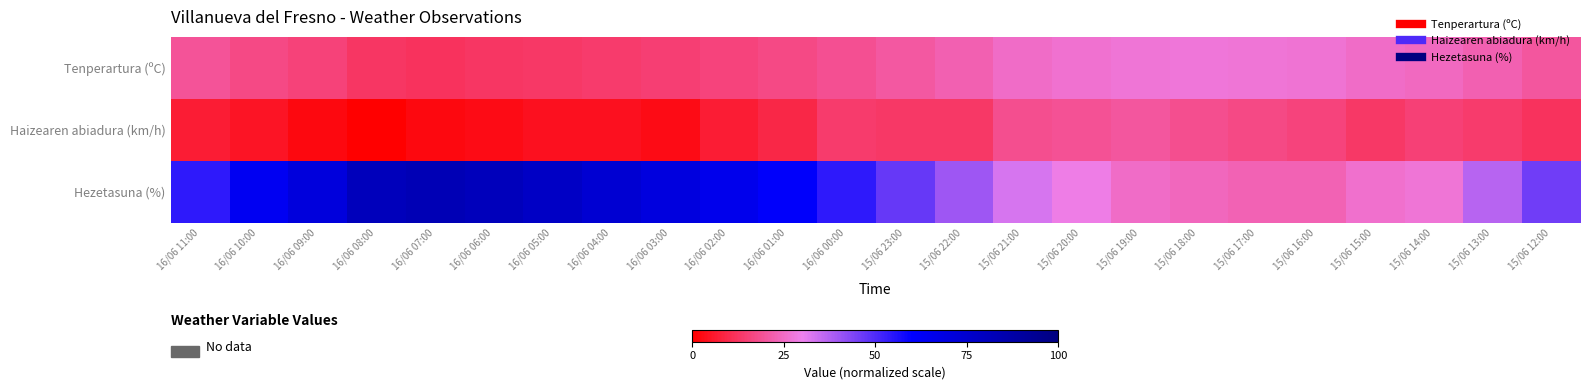

Reading left to right, extract all data points from this chart.

Tenperartura (ºC): 16/06 11:00=19.2	16/06 10:00=17.0	16/06 09:00=15.4	16/06 08:00=12.7	16/06 07:00=12.1	16/06 06:00=12.6	16/06 05:00=13.2	16/06 04:00=13.9	16/06 03:00=14.7	16/06 02:00=15.7	16/06 01:00=17.0	16/06 00:00=18.6	15/06 23:00=20.6	15/06 22:00=22.5	15/06 21:00=25.1	15/06 20:00=26.3	15/06 19:00=27.2	15/06 18:00=27.5	15/06 17:00=27.1	15/06 16:00=26.8	15/06 15:00=25.3	15/06 14:00=24.4	15/06 13:00=22.4	15/06 12:00=20.1
Haizearen abiadura (km/h): 16/06 11:00=7.0	16/06 10:00=5.0	16/06 09:00=2.0	16/06 08:00=0.0	16/06 07:00=2.0	16/06 06:00=3.0	16/06 05:00=4.0	16/06 04:00=4.0	16/06 03:00=3.0	16/06 02:00=7.0	16/06 01:00=9.0	16/06 00:00=14.0	15/06 23:00=13.0	15/06 22:00=13.0	15/06 21:00=18.0	15/06 20:00=19.0	15/06 19:00=20.0	15/06 18:00=18.0	15/06 17:00=17.0	15/06 16:00=16.0	15/06 15:00=13.0	15/06 14:00=15.0	15/06 13:00=14.0	15/06 12:00=12.0
Hezetasuna (%): 16/06 11:00=54.0	16/06 10:00=64.0	16/06 09:00=71.0	16/06 08:00=81.0	16/06 07:00=83.0	16/06 06:00=81.0	16/06 05:00=78.0	16/06 04:00=74.0	16/06 03:00=70.0	16/06 02:00=66.0	16/06 01:00=61.0	16/06 00:00=54.0	15/06 23:00=47.0	15/06 22:00=40.0	15/06 21:00=33.0	15/06 20:00=29.0	15/06 19:00=25.0	15/06 18:00=24.0	15/06 17:00=23.0	15/06 16:00=23.0	15/06 15:00=26.0	15/06 14:00=27.0	15/06 13:00=37.0	15/06 12:00=46.0